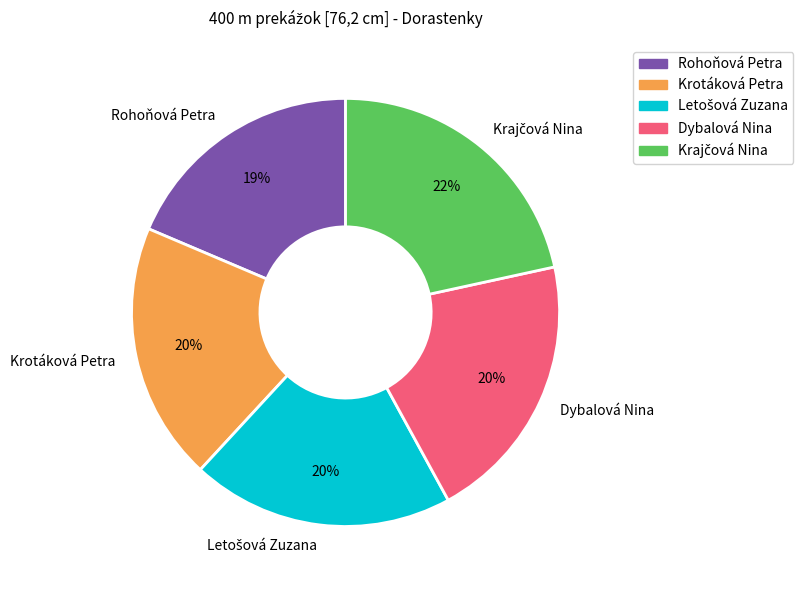

To the nearest percent, what percentage of the pie is Krotáková Petra?

20%